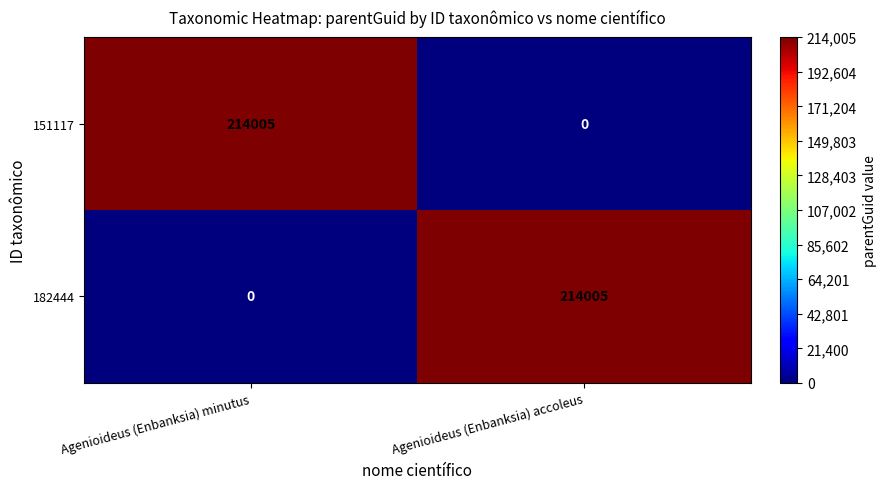

How many distinct data groups are displayed?

2